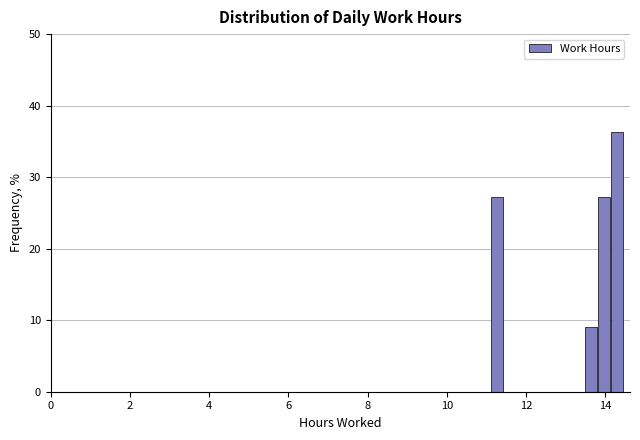

Read against the x-axis, roughly where is the centre of the tallest bar?

14.4